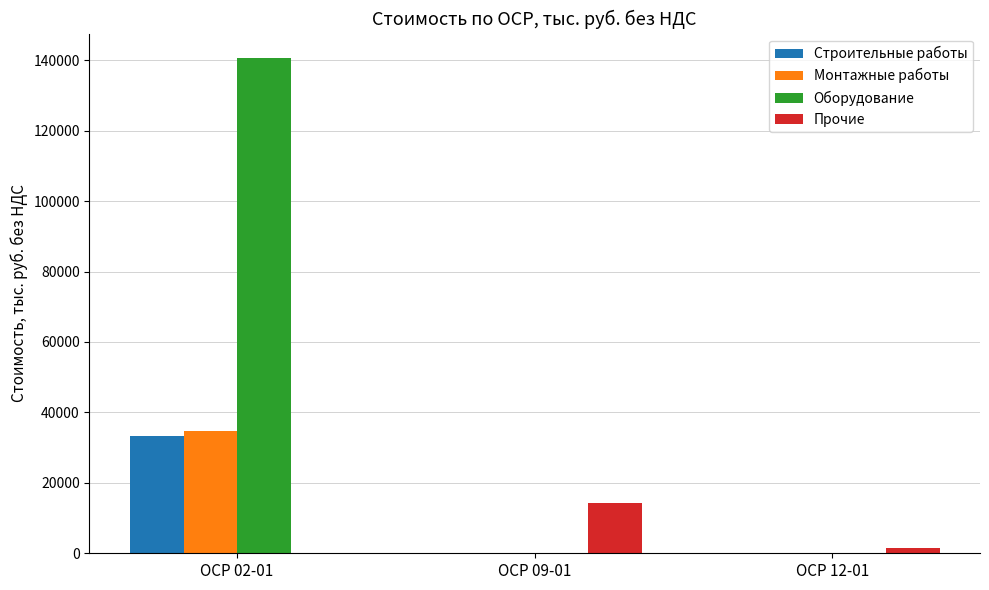

Which series has the largest total across all categories?

Оборудование